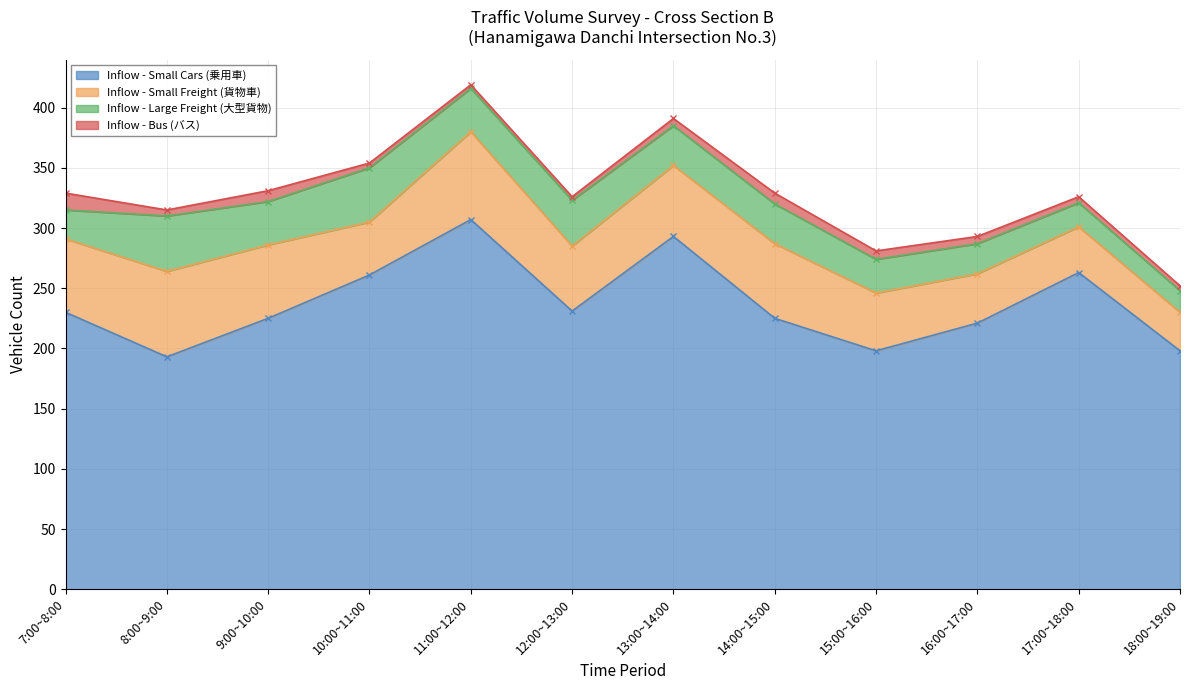

True or false: Inflow - Small Freight (貨物車) has a value of 73 at 11:00~12:00.

True